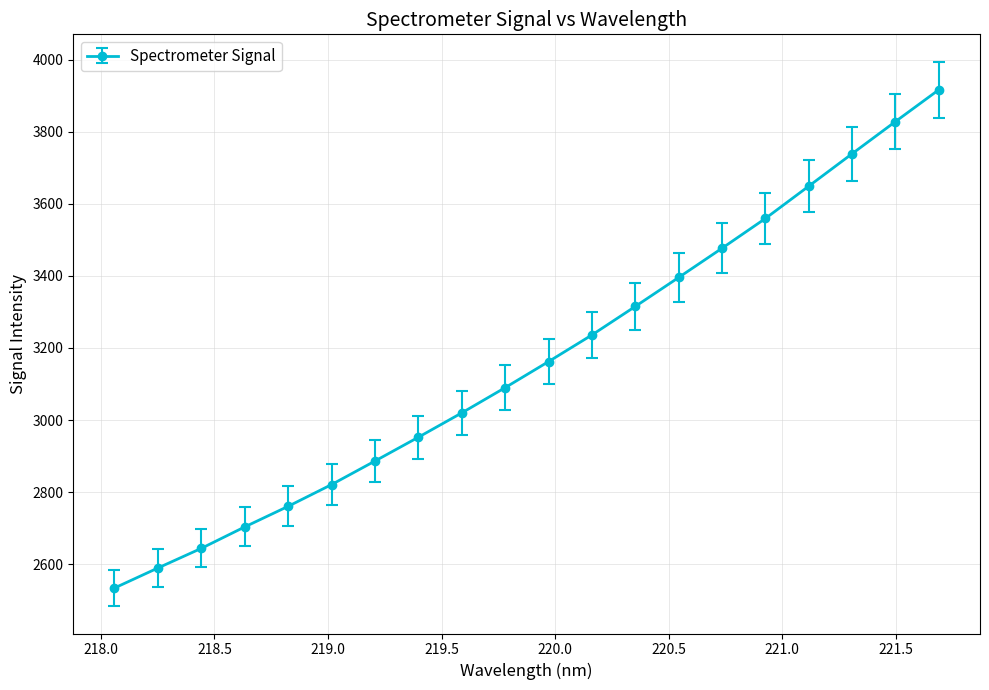

What is the value of the 10th point from the left?

3089.9